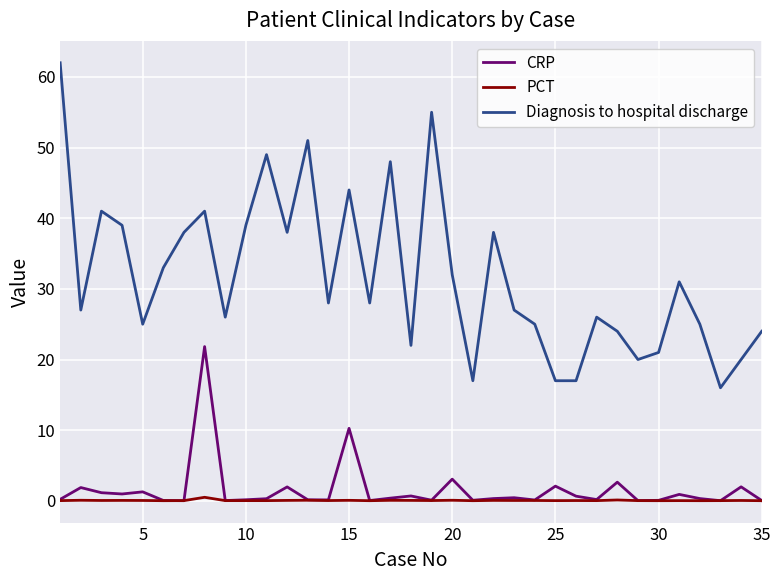

What is the maximum value shown in the chart?

62.0